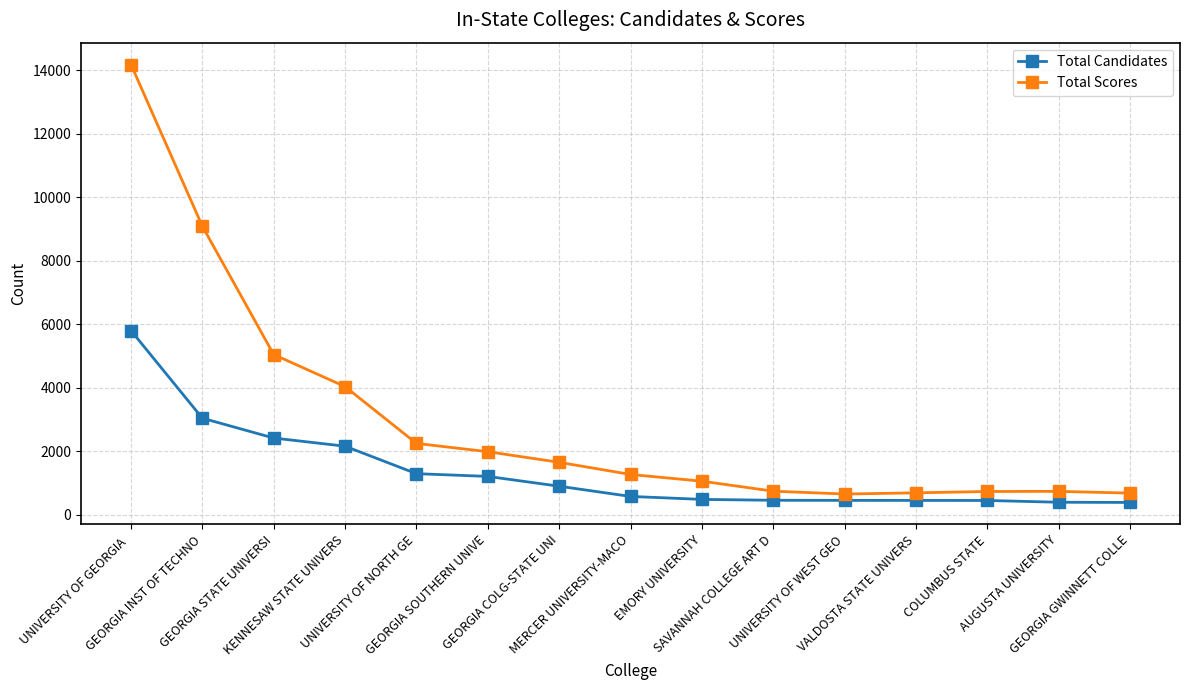

Rank the series by their maximum value, from lowest to highest.

Total Candidates, Total Scores